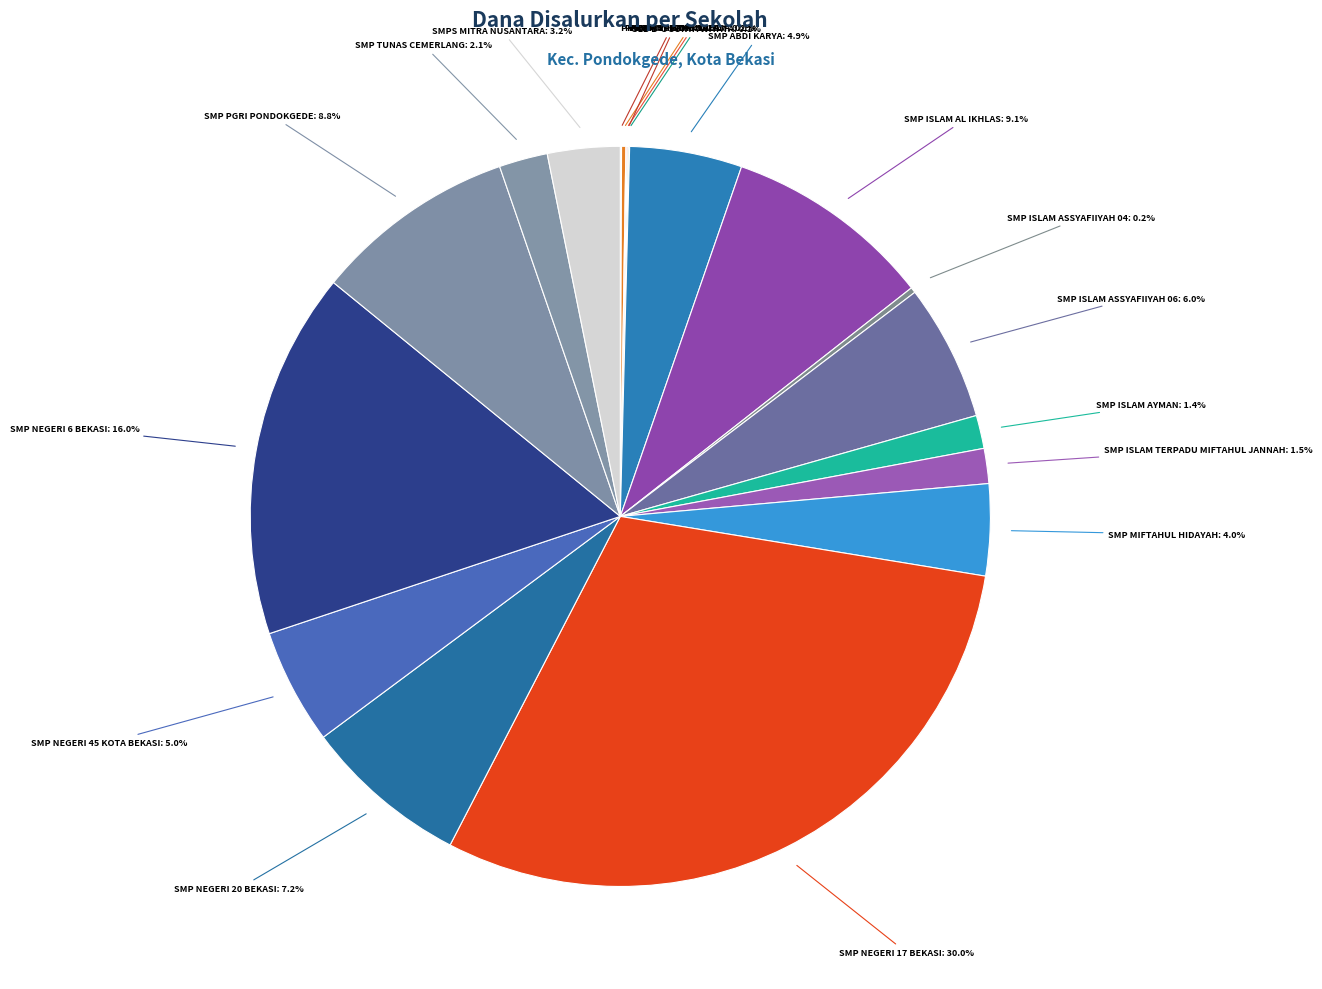

Which category has the biggest portion of the pie?

SMP NEGERI 17 BEKASI